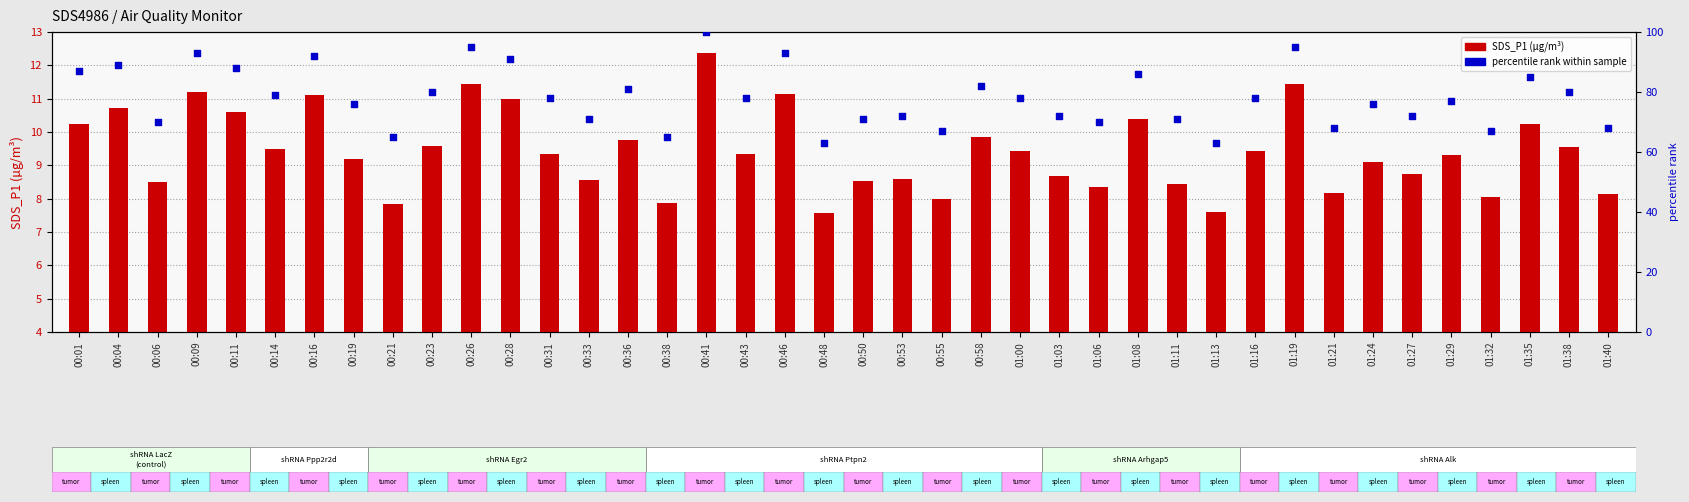

At which category is the sum across all series the highest?

00:41